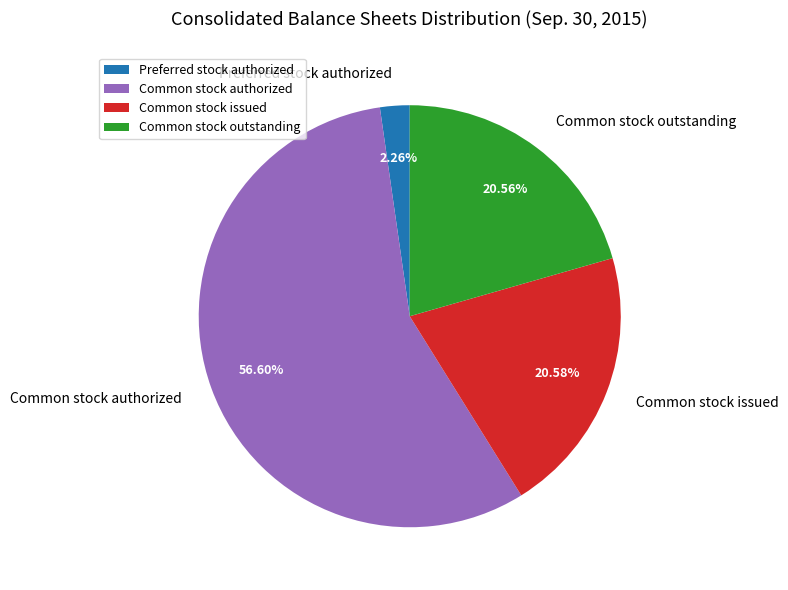

Between Preferred stock authorized and Common stock authorized, which is larger?

Common stock authorized